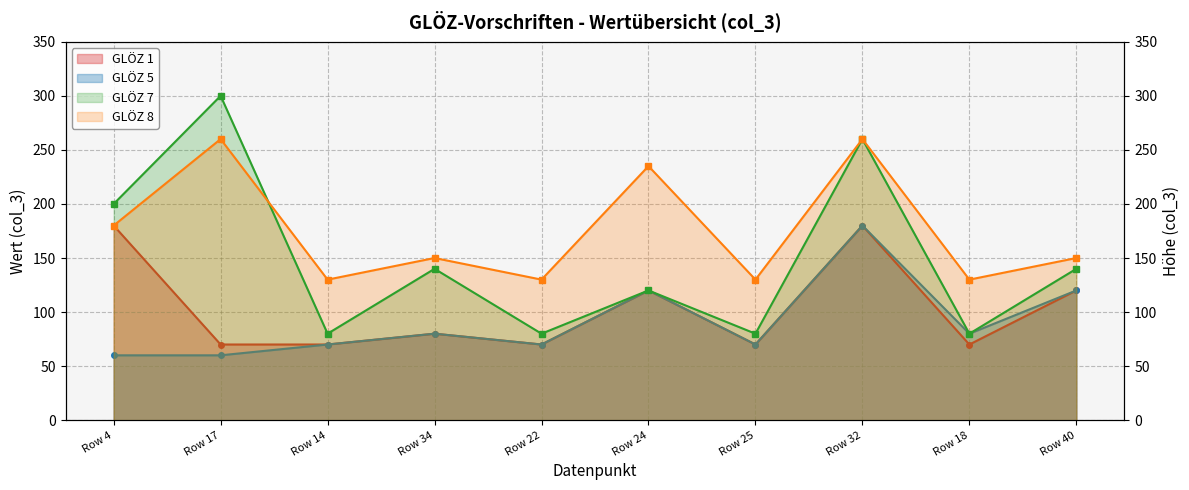

What is the difference between the GLÖZ 5 values at Row 17 and Row 22?

10